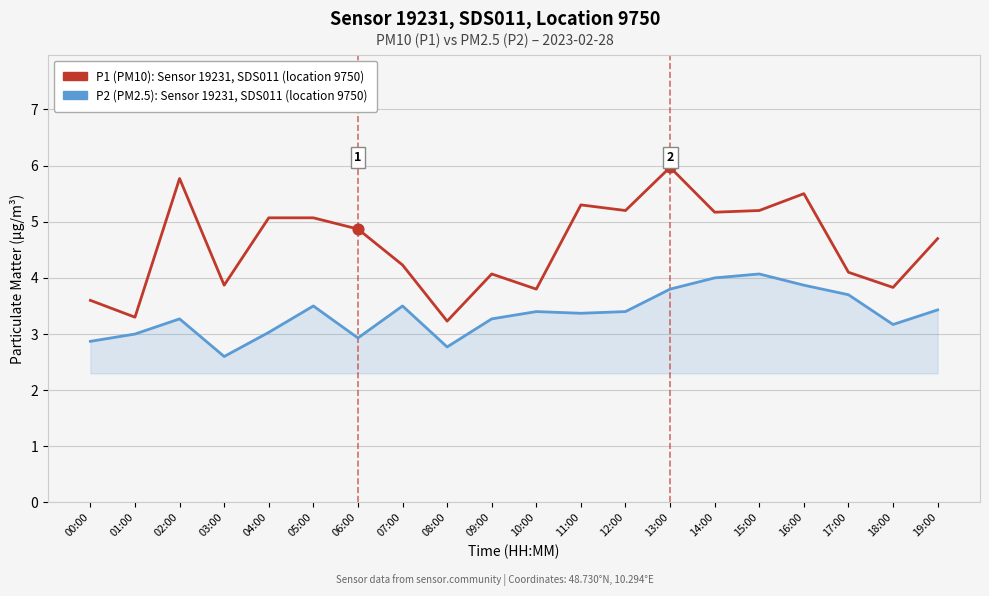

At which category is the sum across all series the highest?

13:00